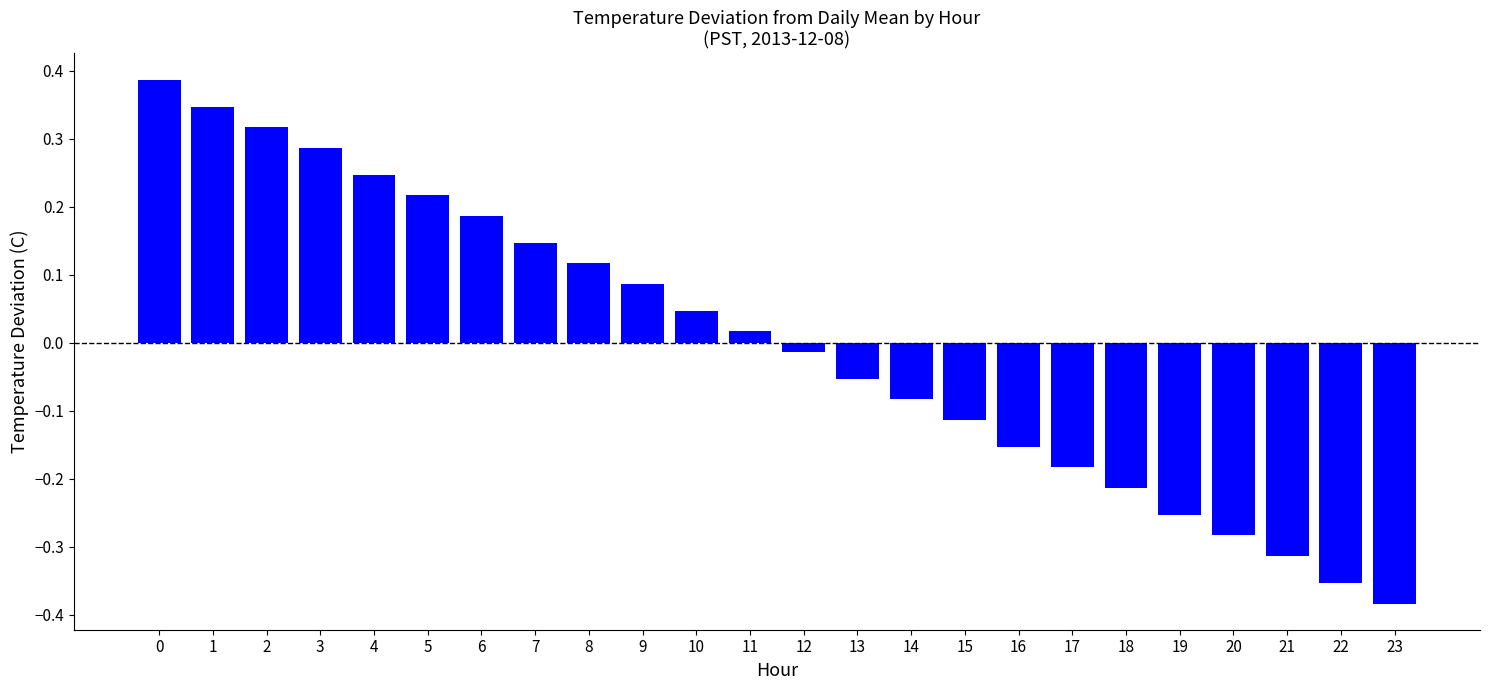

What is the difference between the maximum and minimum values?

0.8